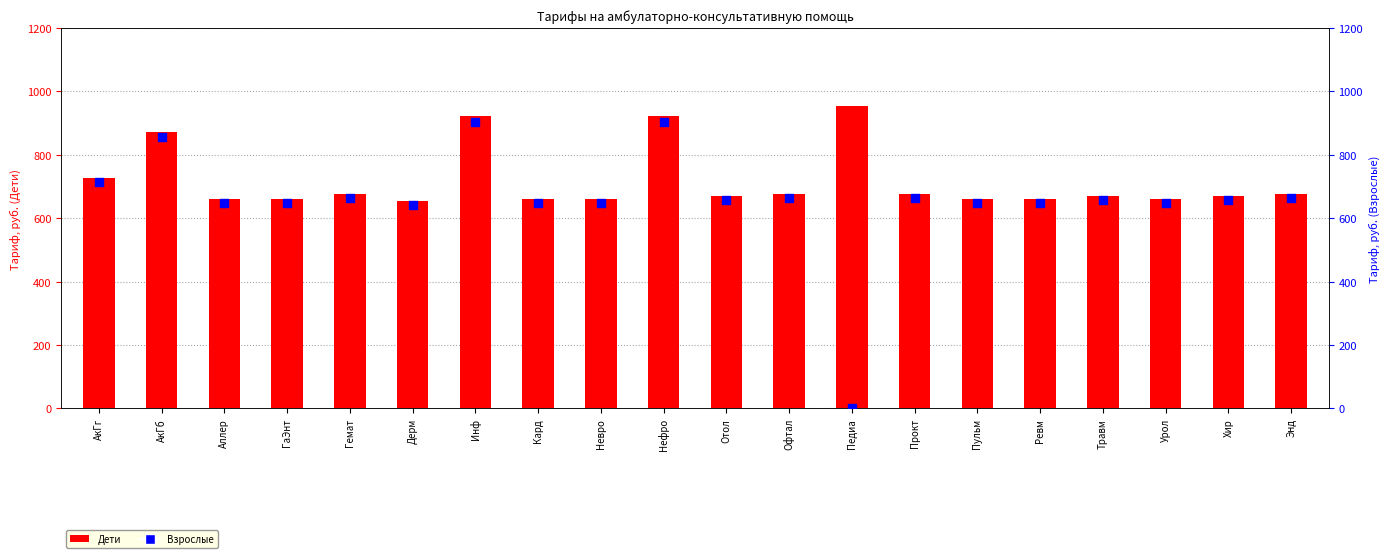

Which series contains the lowest Y value?

Взрослые